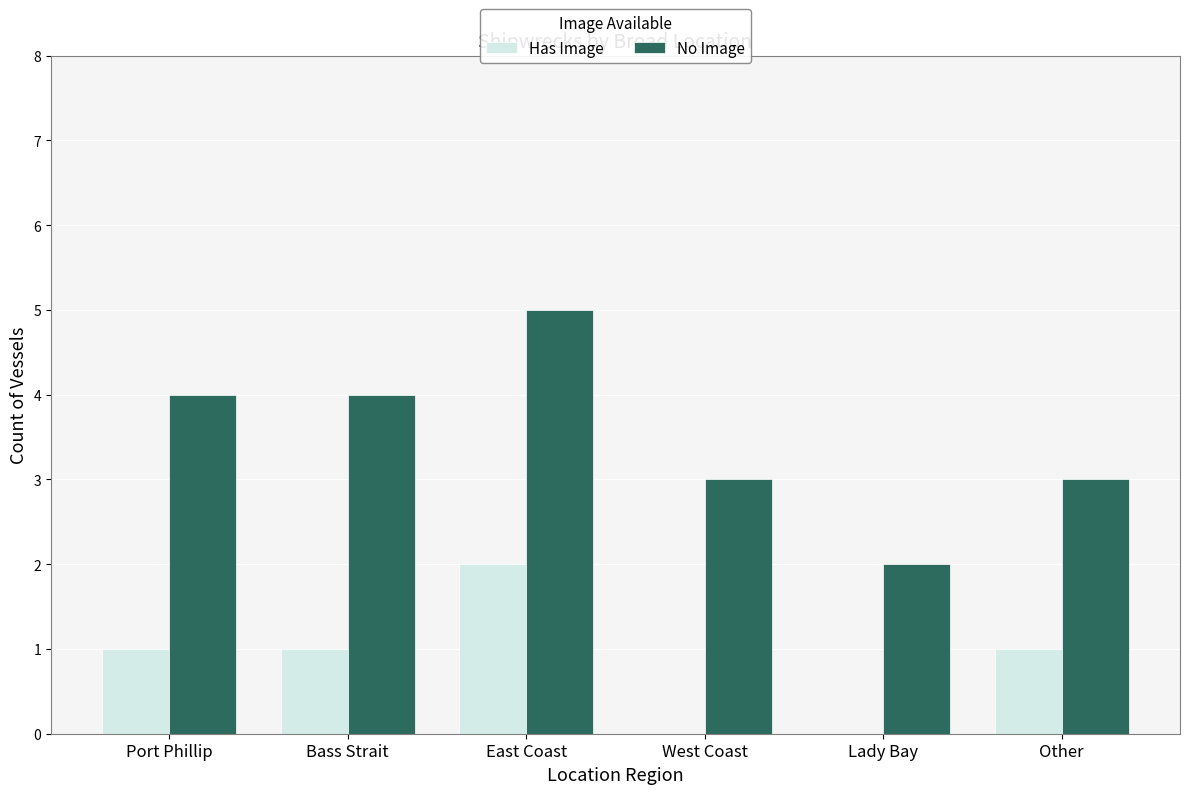

Which label corresponds to the largest value in the chart?

East Coast